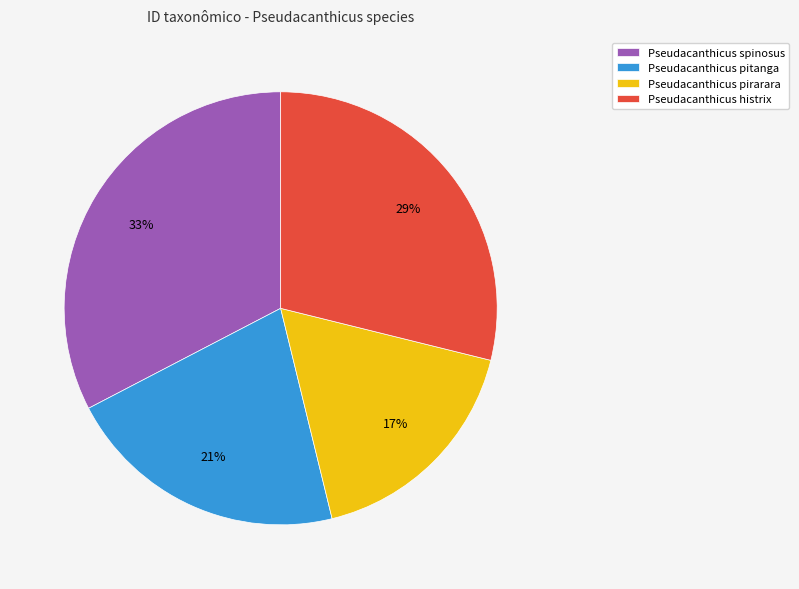

To the nearest percent, what is the average slice percentage?

25%